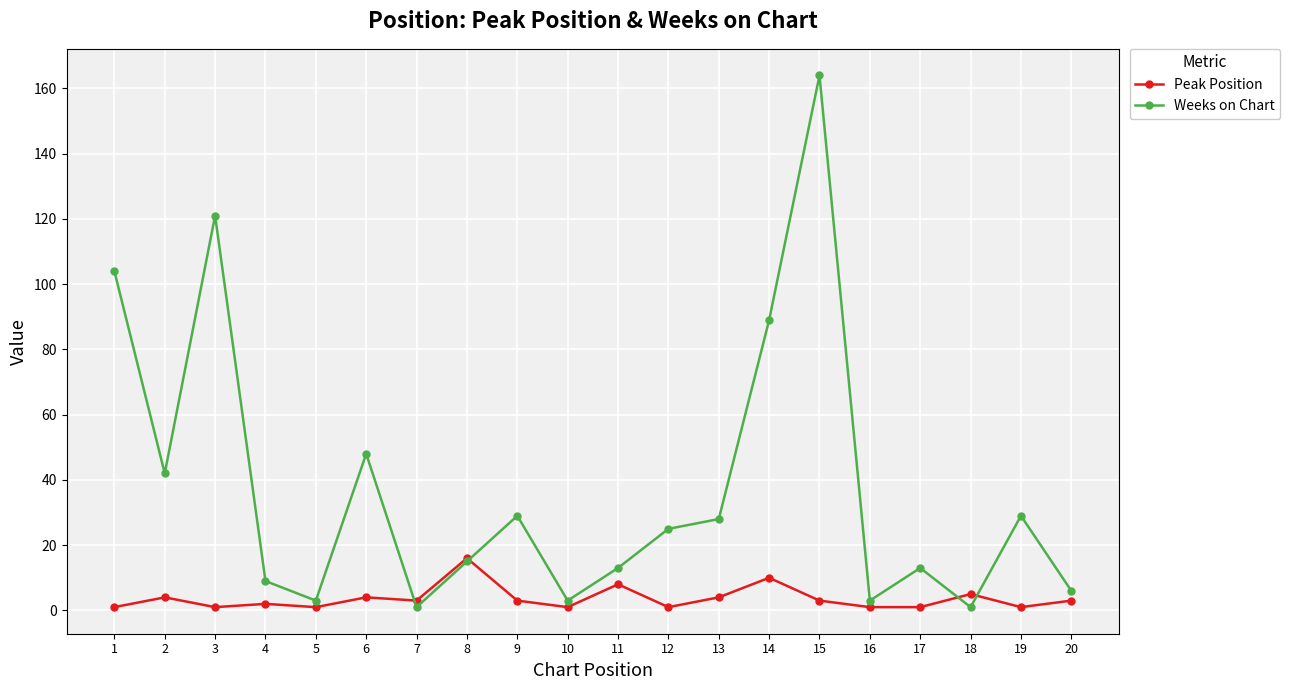

Where do Peak Position and Weeks on Chart first cross each other?

6 and 7